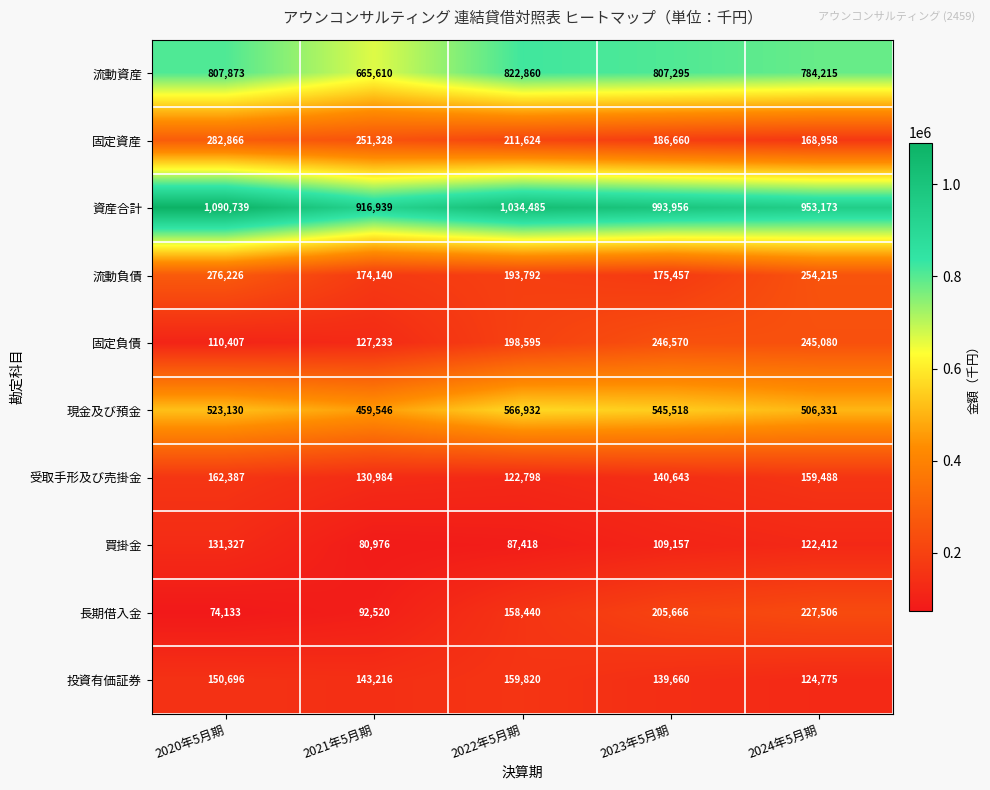

Is it true that 固定負債 equals 359294 at 2023年5月期?

False